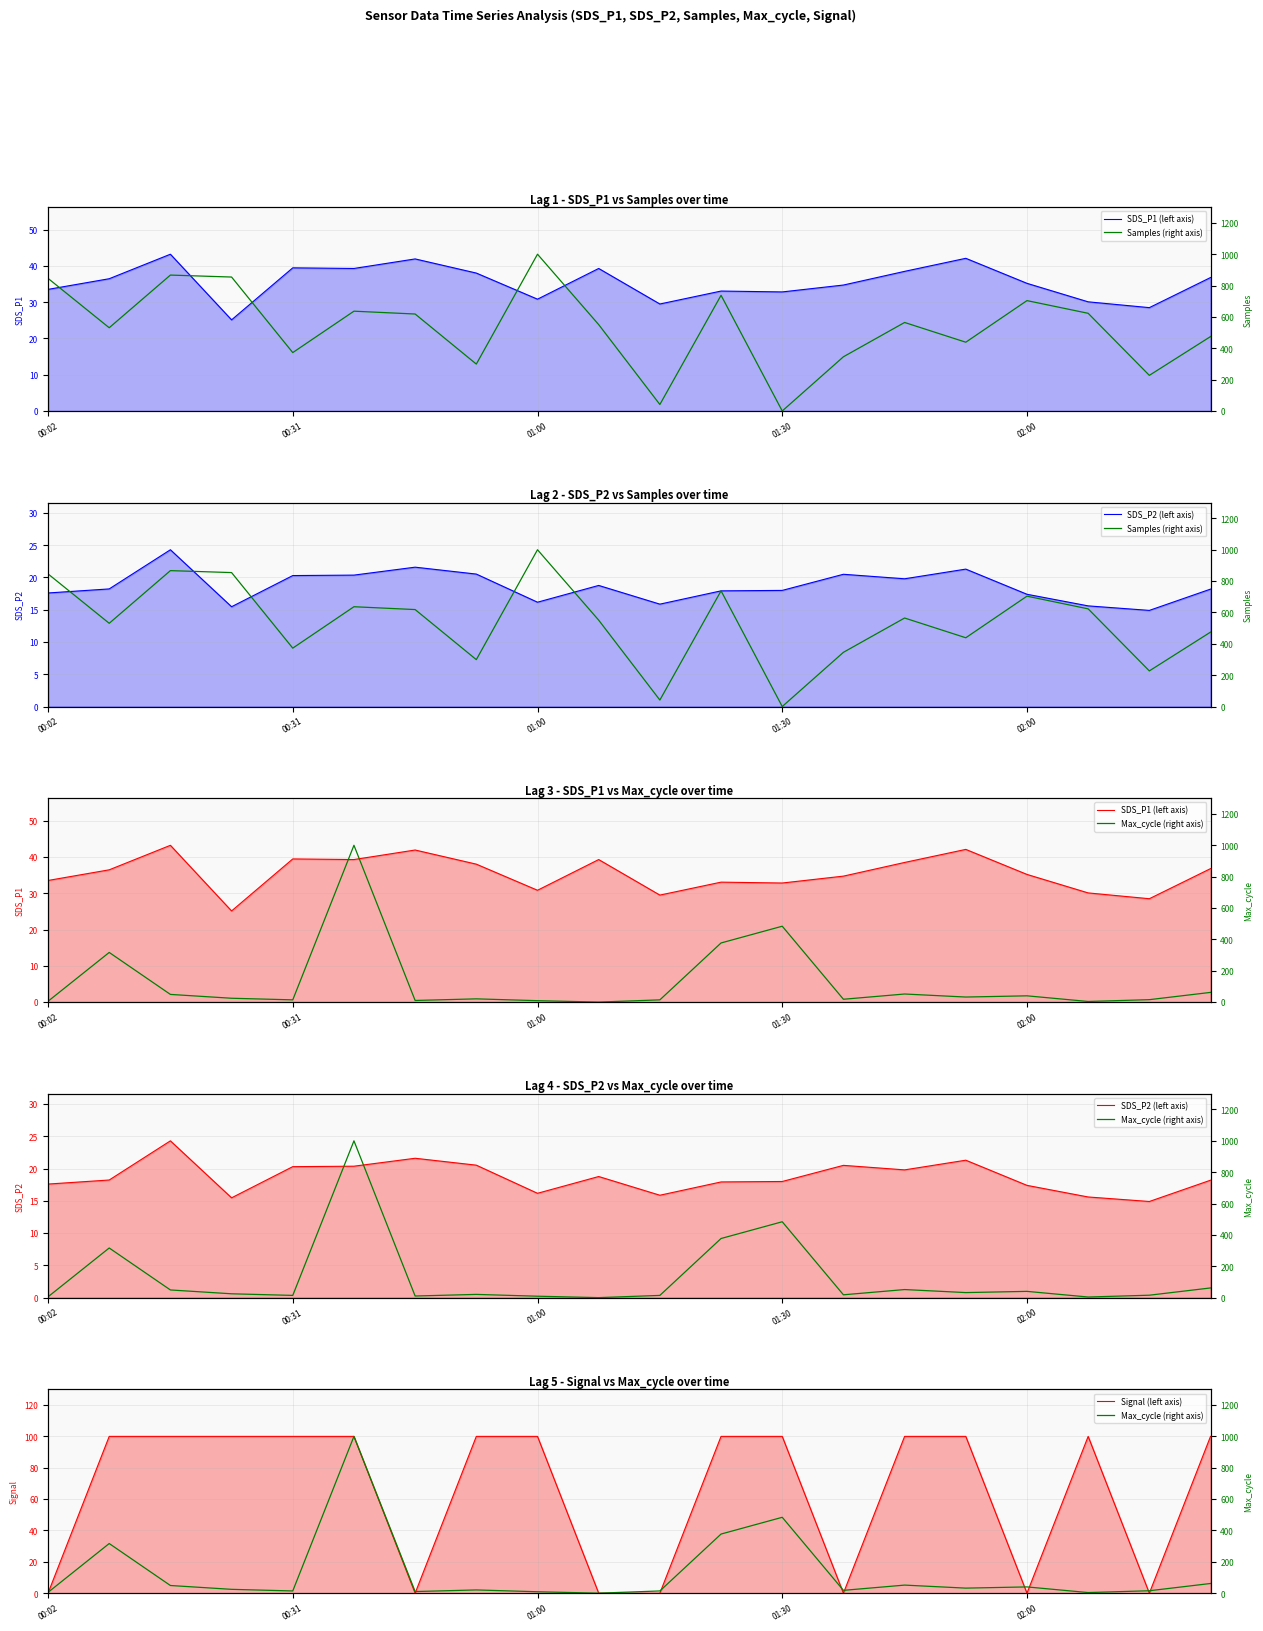

Which series has the largest range (max minus min)?

Samples (right axis)